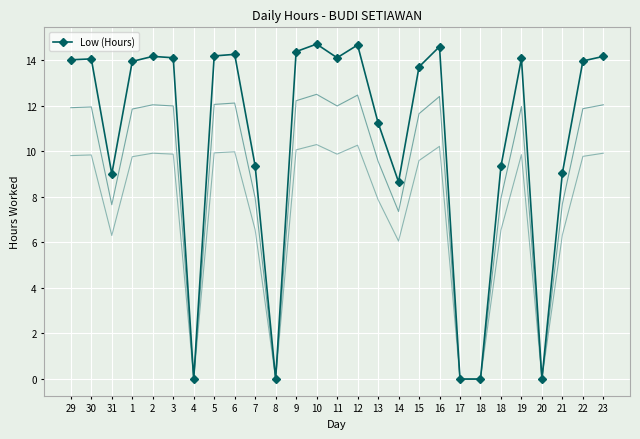

What is the sum of the values at 18 and 21?

18.4